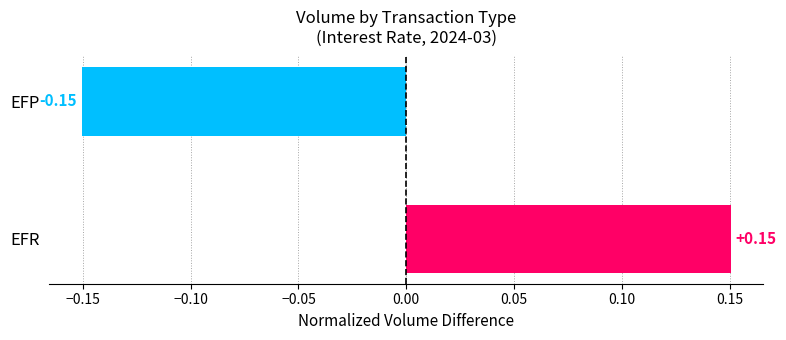

Which category has the lowest value across all series?

EFP